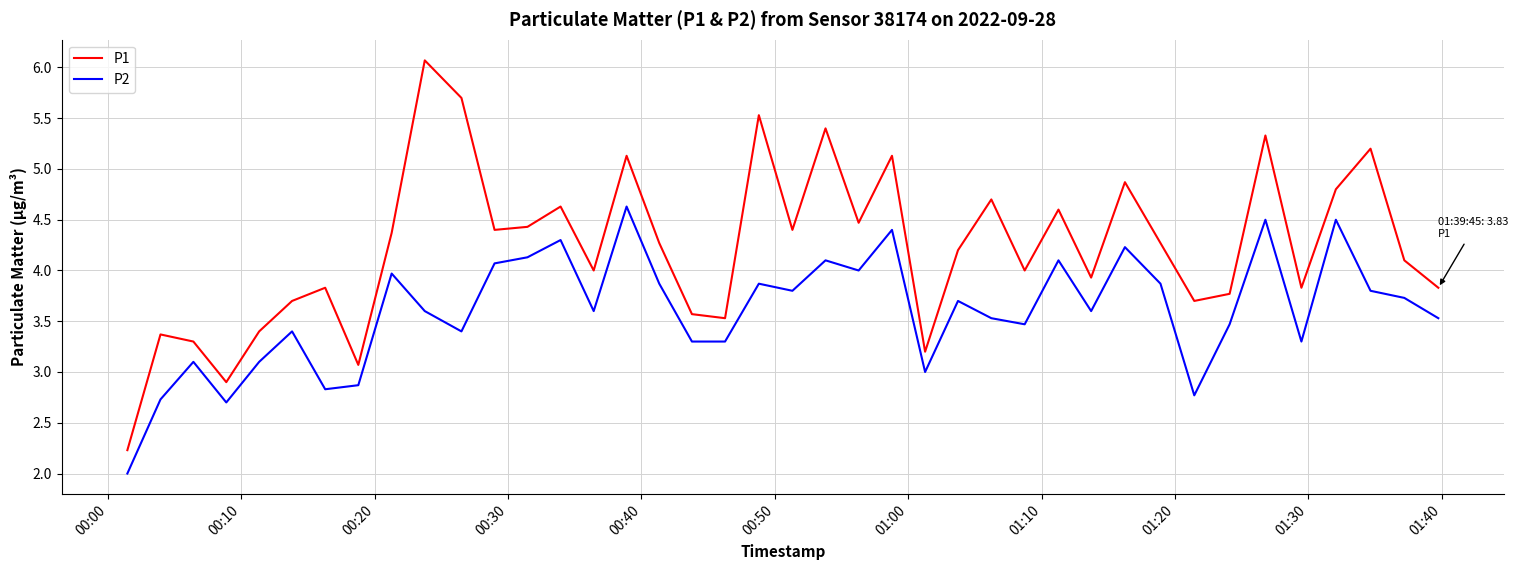

What is the difference between the maximum and minimum values in the P2 series?

2.6